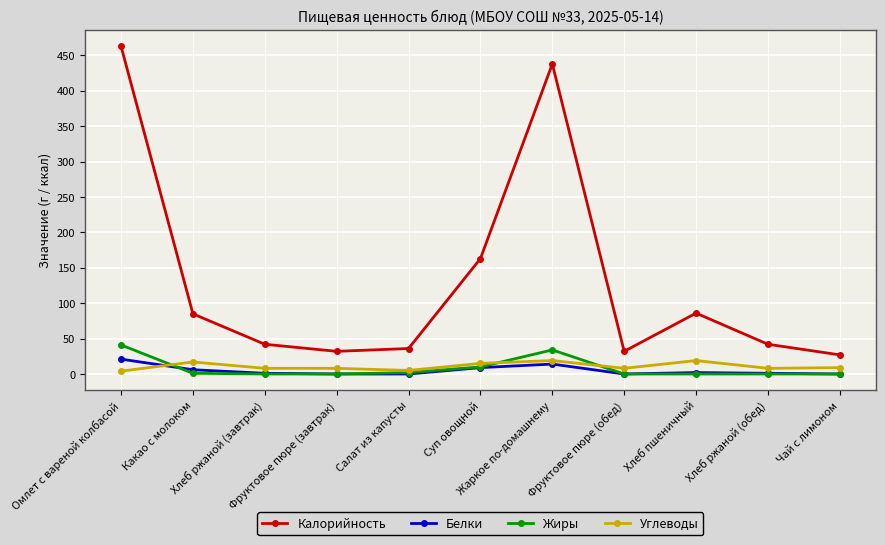

What is the approximate value of Углеводы at Салат из капусты, to the nearest 5?

5